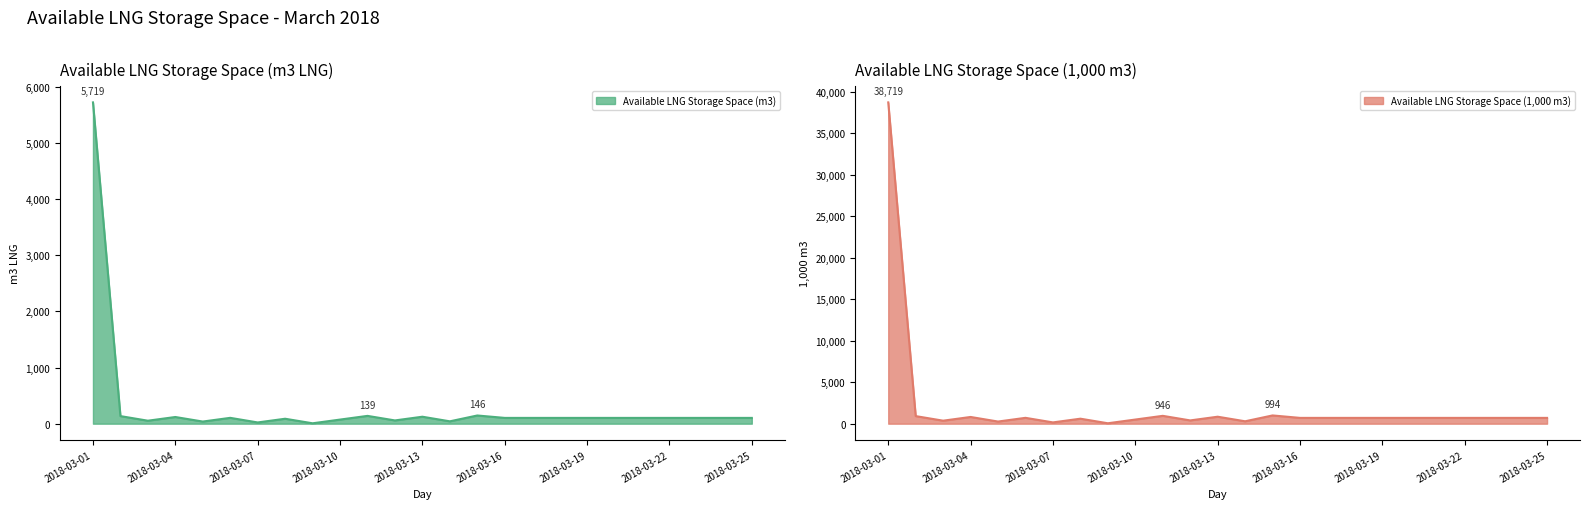

True or false: Available LNG Storage Space (1000 m3) has more than 1 interior local peaks.

True